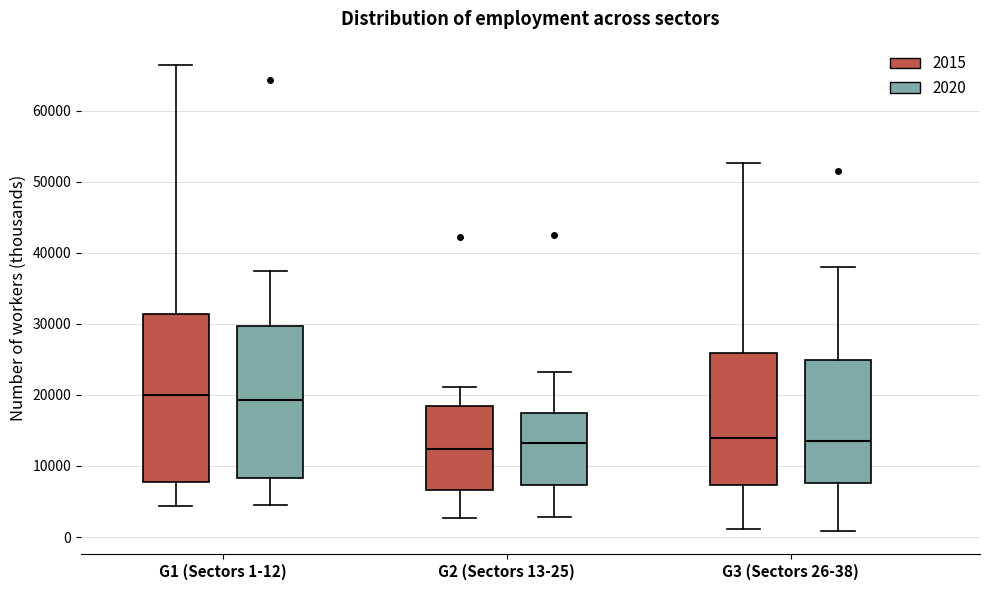

Reading left to right, transcribe this box plot: for each box, give where its median line is, the range the box spans, and where its two whiskers end, as read against the y-axis. The values are not printed on the chart, so give them approximately, as read against the axis.

G1 (Sectors 1-12) (2015): median 20000, box 8000 to 31000, whiskers 4000 to 66000
G1 (Sectors 1-12) (2020): median 19000, box 8000 to 30000, whiskers 4000 to 37000
G2 (Sectors 13-25) (2015): median 12000, box 7000 to 18000, whiskers 3000 to 21000
G2 (Sectors 13-25) (2020): median 13000, box 7000 to 17000, whiskers 3000 to 23000
G3 (Sectors 26-38) (2015): median 14000, box 7000 to 26000, whiskers 1000 to 53000
G3 (Sectors 26-38) (2020): median 14000, box 8000 to 25000, whiskers 1000 to 38000